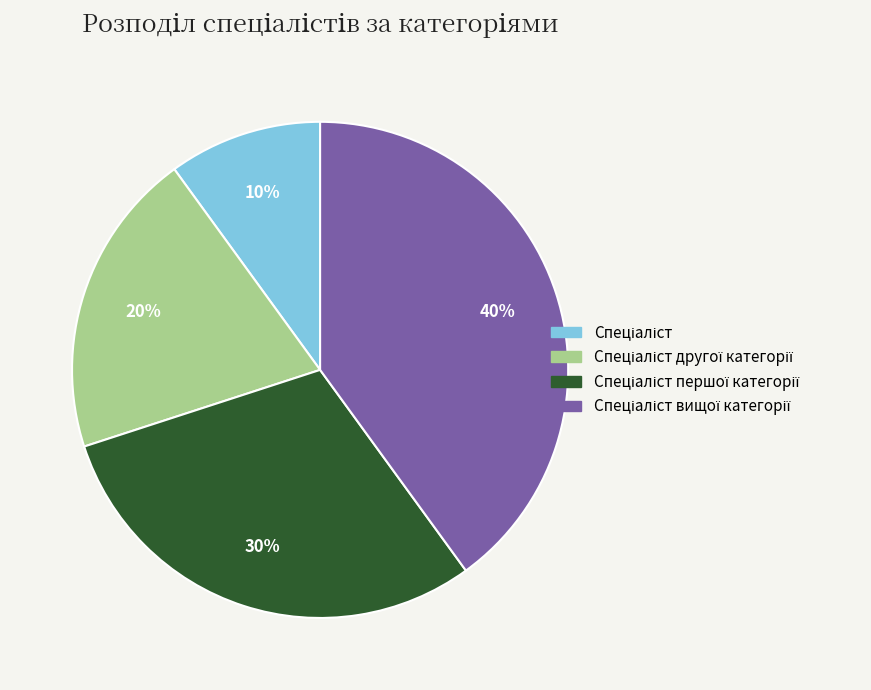

Does any single category account for the majority?

No